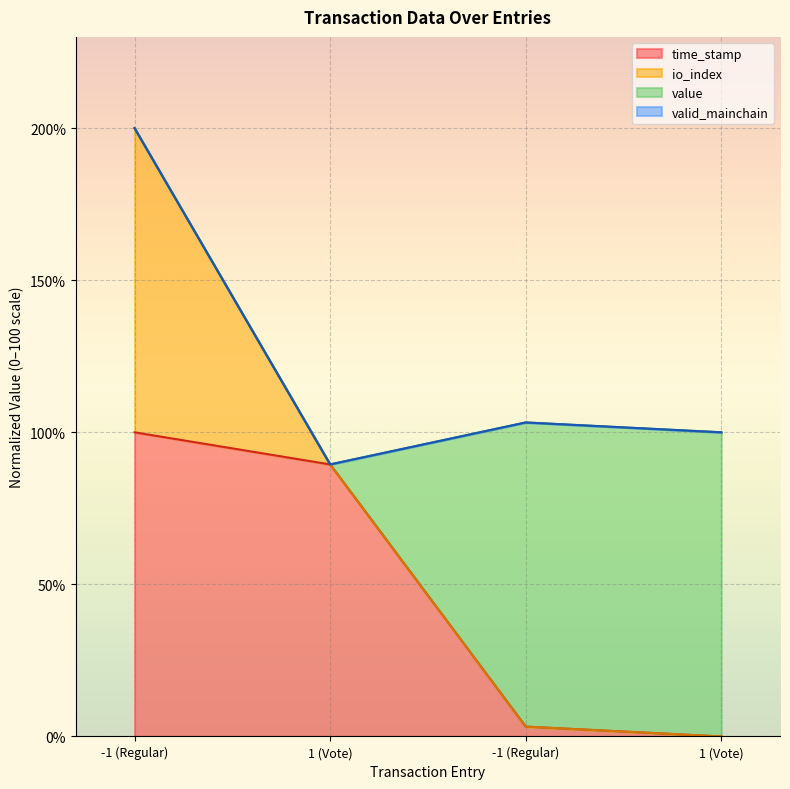

True or false: io_index and time_stamp cross at least once.

False